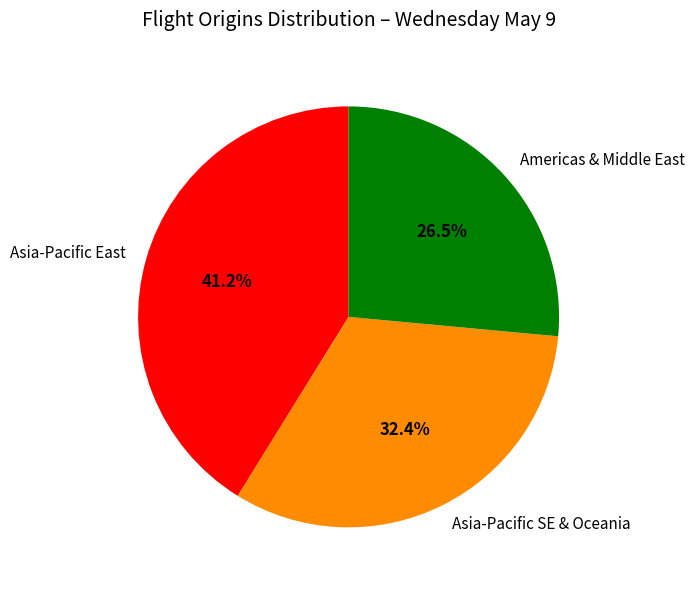

Which slice is the largest?

Asia-Pacific East